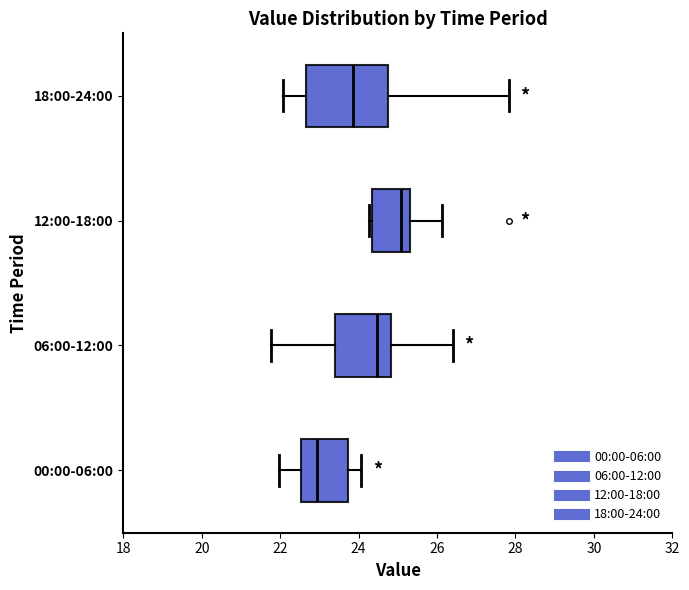

Which box is the widest, from its left edge to its right edge?

18:00-24:00